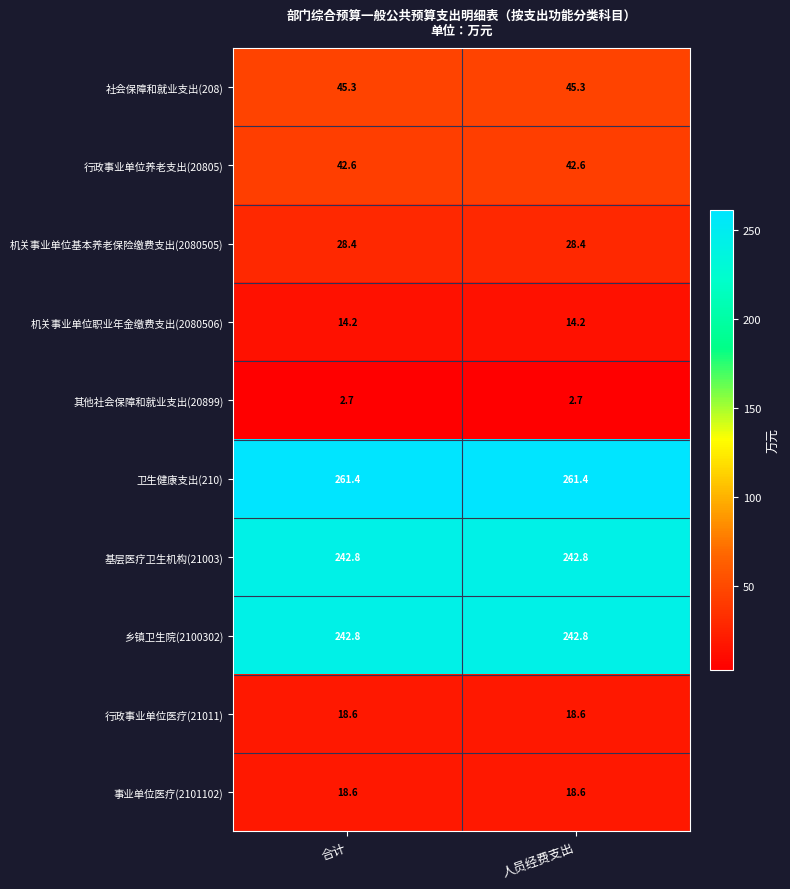

Is the value of 事业单位医疗(2101102) at 人员经费支出 greater than the value of 卫生健康支出(210) at 合计?

No